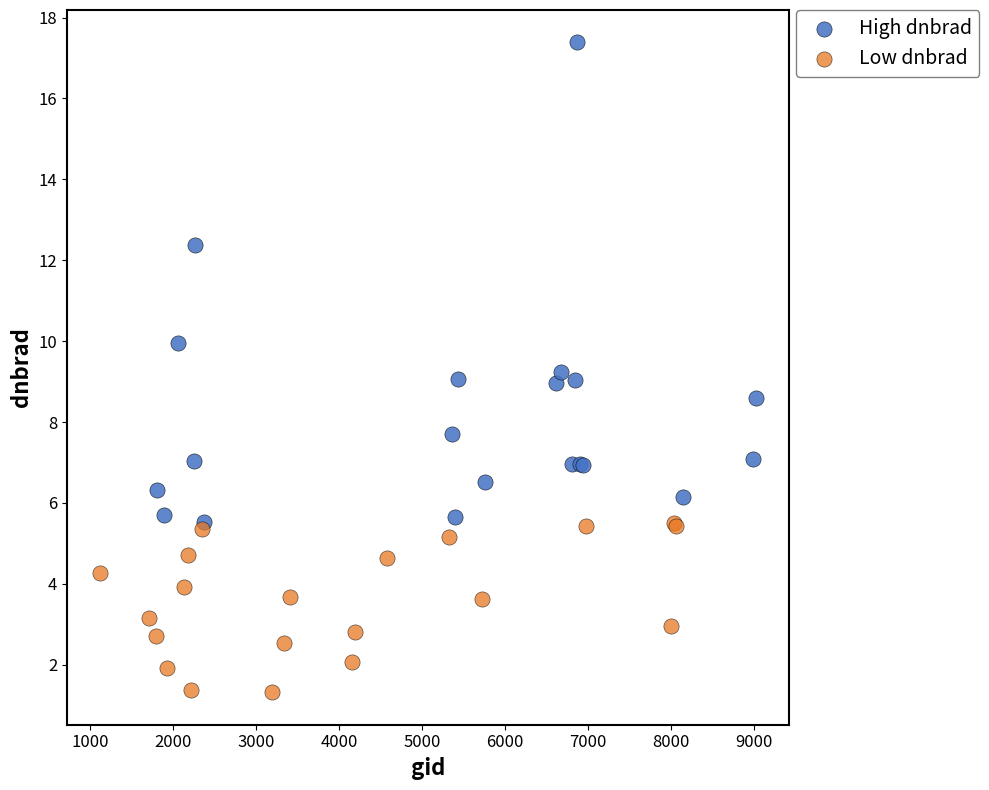

Which series reaches the maximum Y coordinate?

High dnbrad